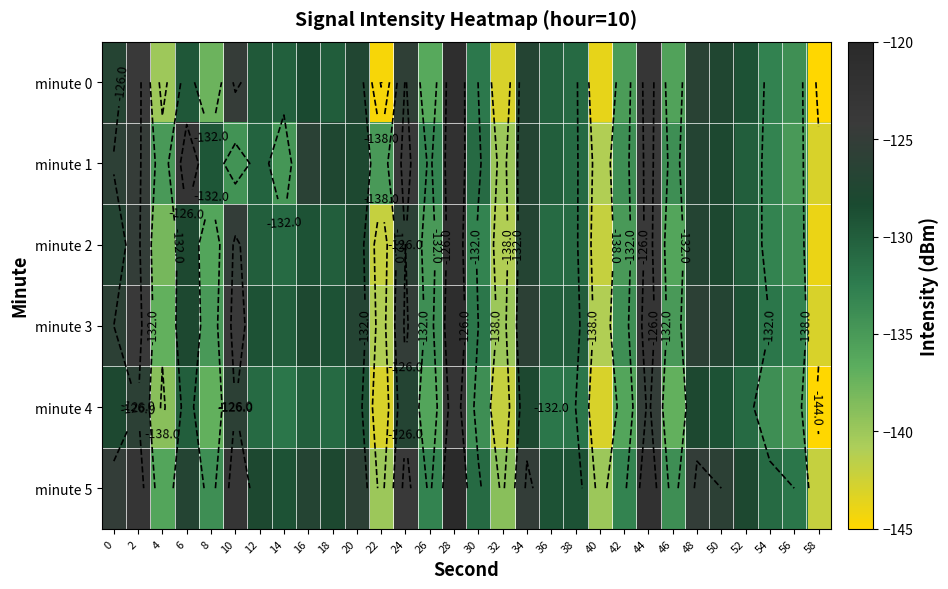

At 20, list the series in order from largest to smallest.

minute 5, minute 3, minute 0, minute 1, minute 2, minute 4